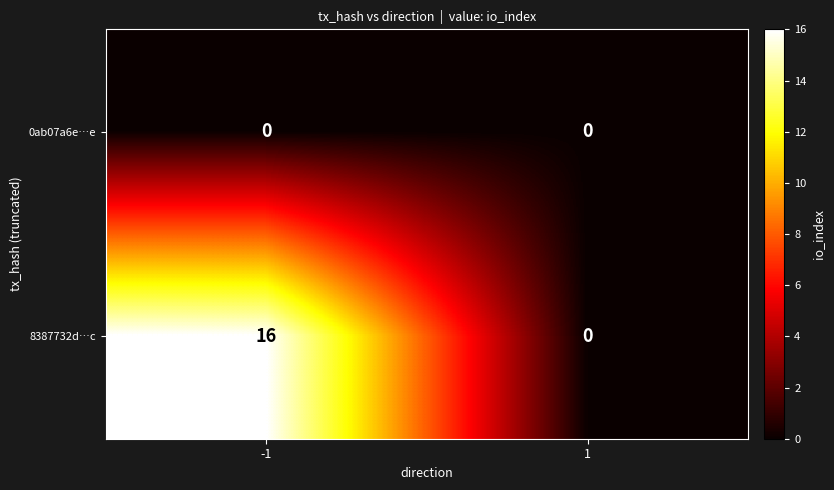

Count the number of data series in this chart.

2